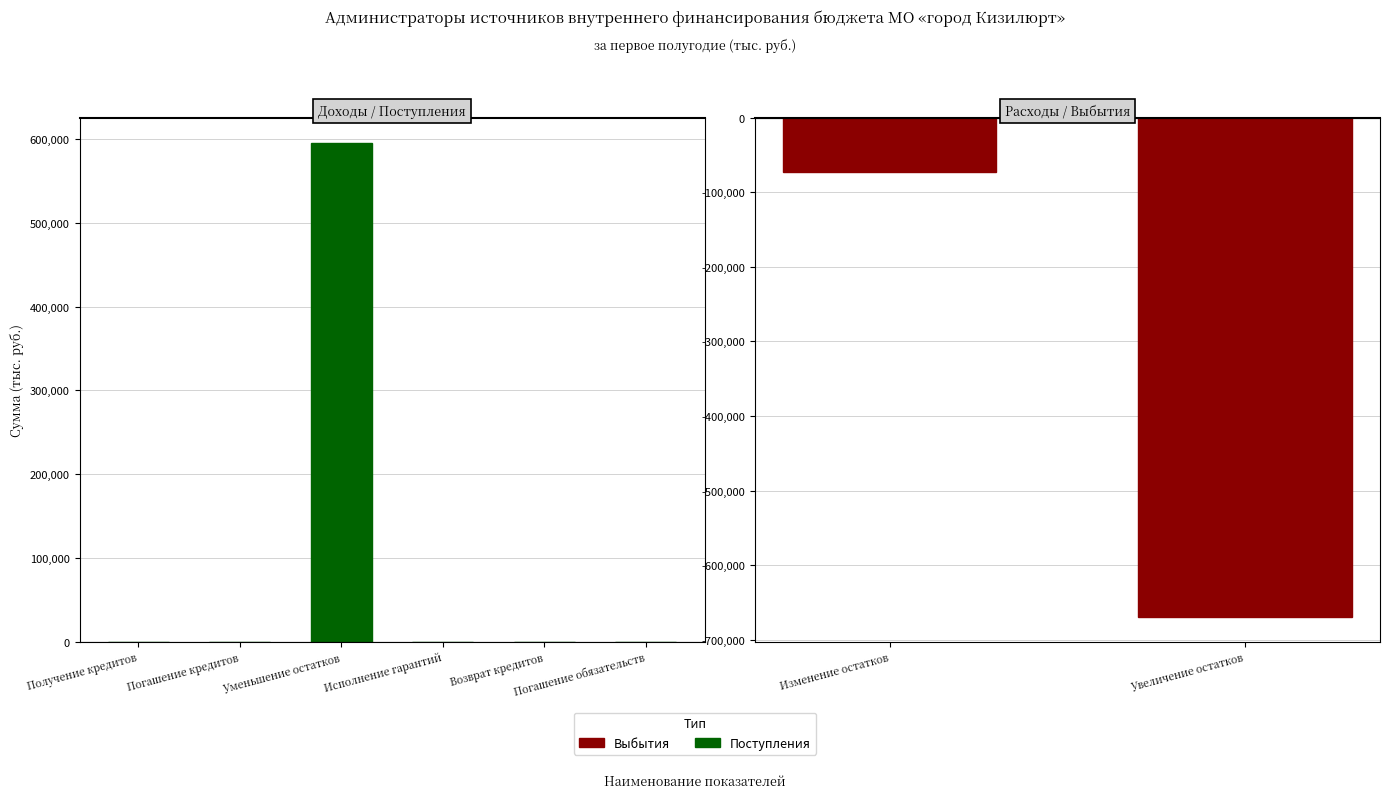

Which label corresponds to the smallest value in the chart?

Увеличение остатков